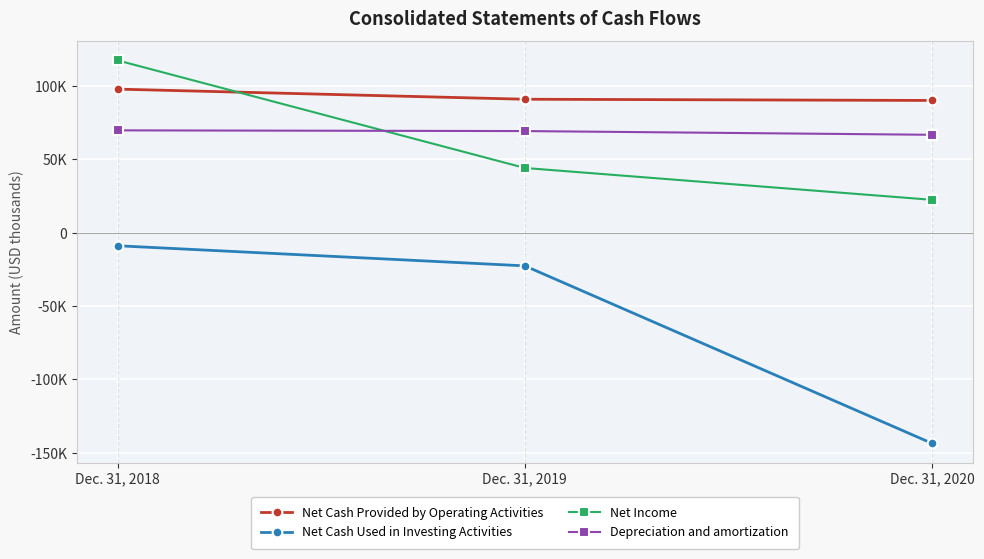

Which series changed the most between Dec. 31, 2018 and Dec. 31, 2019?

Net Income